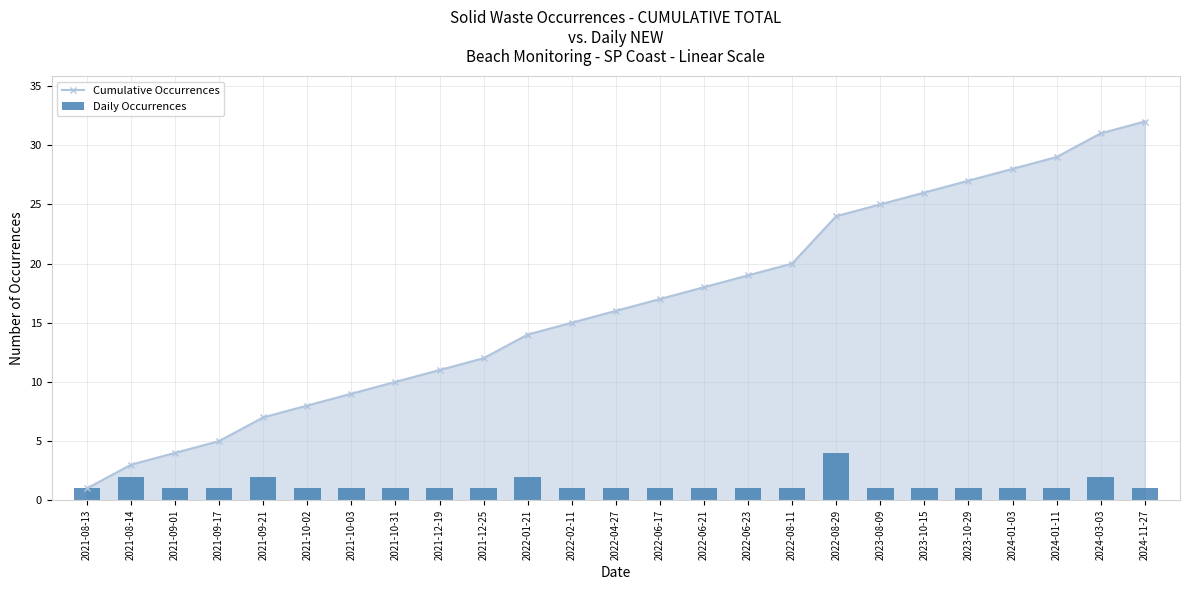

What is the total value across all series at 2022-06-21?

19